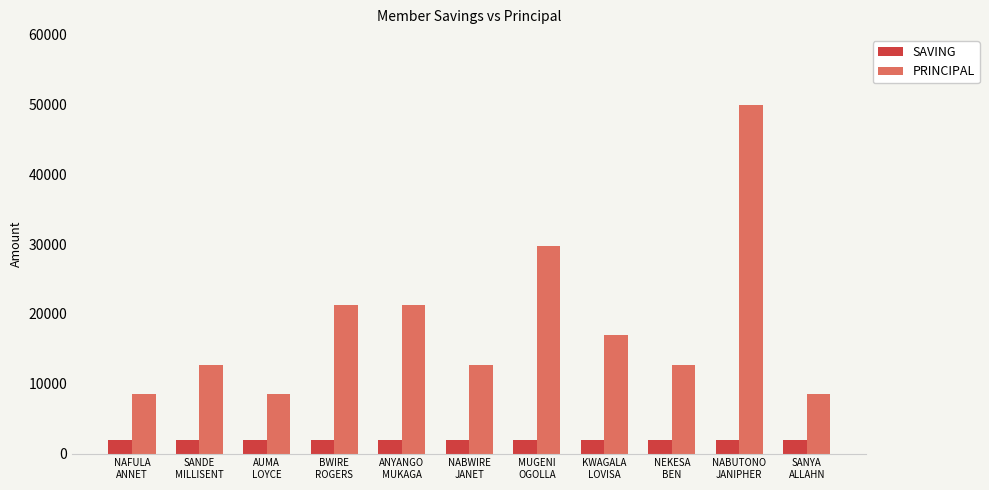

Reading left to right, what are all the values shown in this chart?

SAVING: 2000	2000	2000	2000	2000	2000	2000	2000	2000	2000	2000
PRINCIPAL: 8500	12700	8500	21300	21300	12700	29700	17000	12700	50000	8500